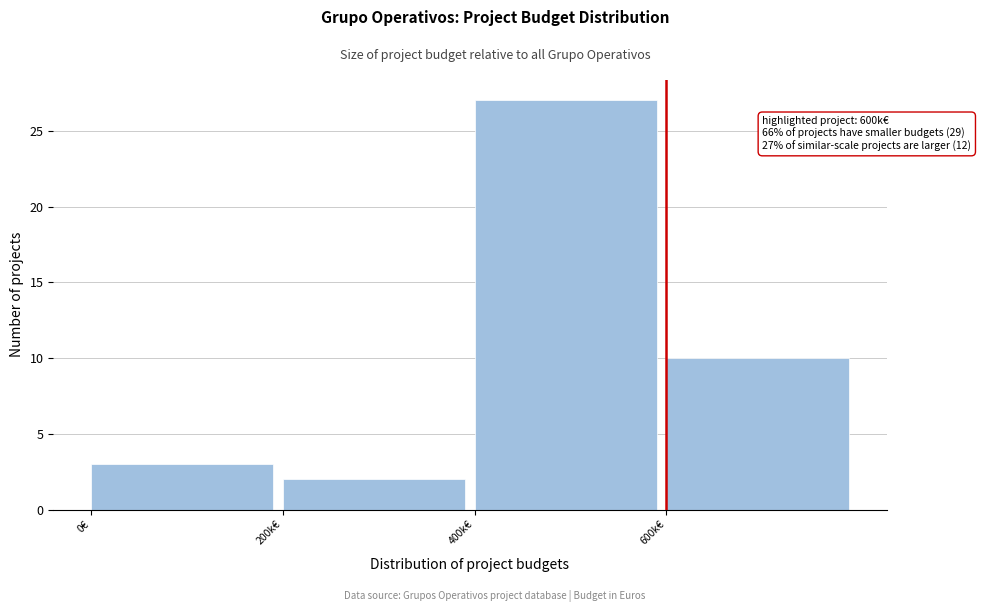

Reading left to right, what are all the values shown in this chart?

0€=3	200k€=2	400k€=27	600k€=10